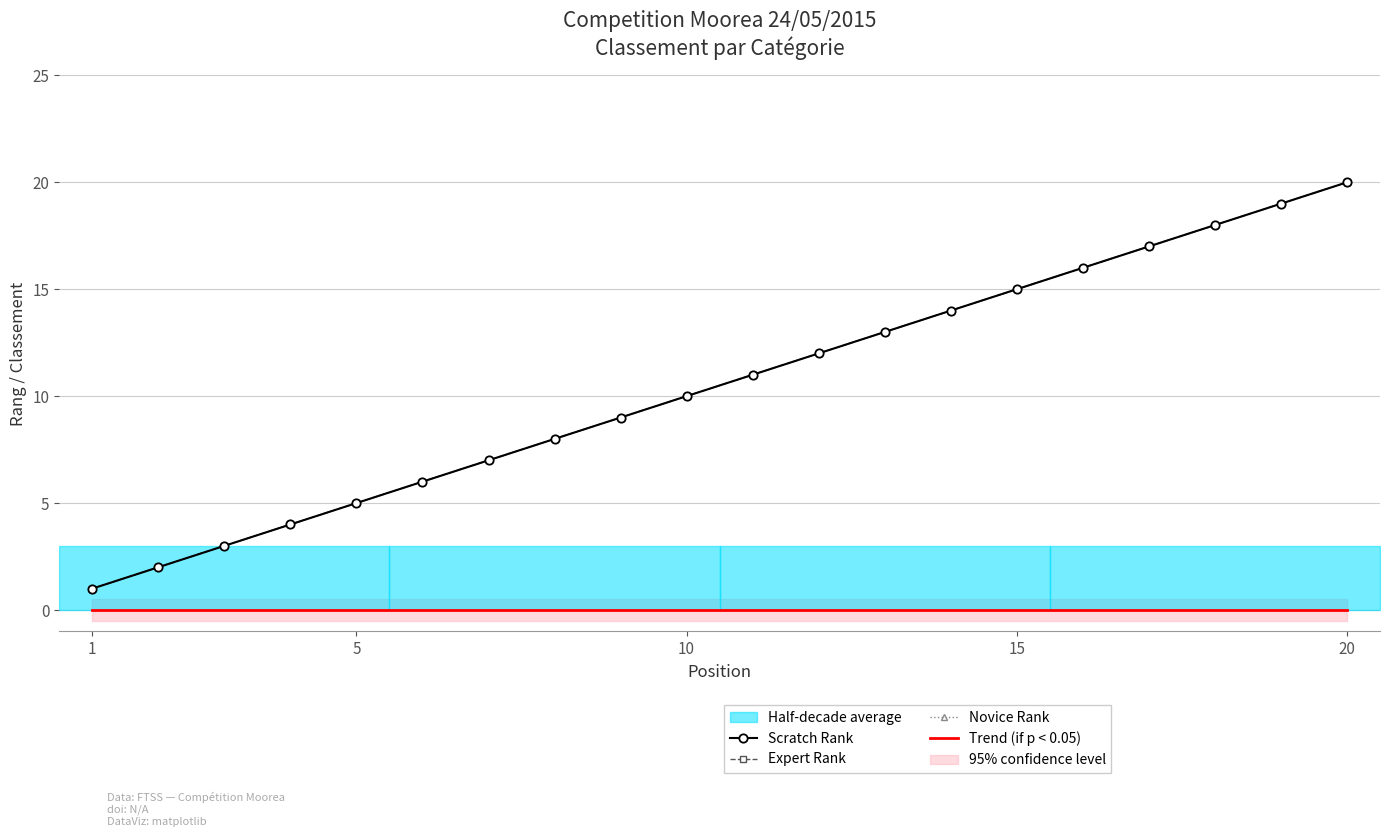

True or false: Scratch Rank has more than 1 interior local peaks.

False